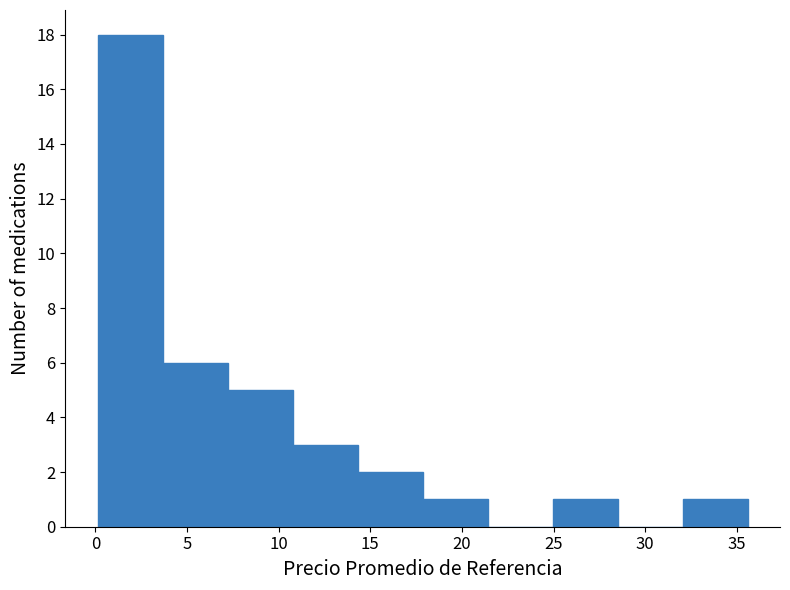

Reading left to right, transcribe this chart: for each bar, give the range it covers on the x-axis and its height. Neither the bar edges nor the heights are printed on the chart, so give them approximately, as read against the axes.

0.0 to 3.5: 18
3.5 to 7.0: 6
7.0 to 11.0: 5
11.0 to 14.5: 3
14.5 to 18.0: 2
18.0 to 21.5: 1
21.5 to 25.0: 0
25.0 to 28.5: 1
28.5 to 32.0: 0
32.0 to 35.5: 1